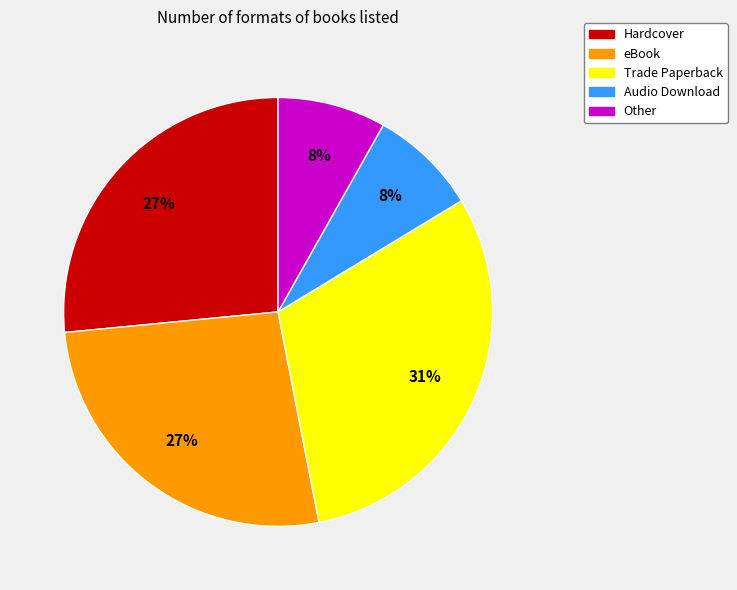

Count the number of slices in the pie.

5